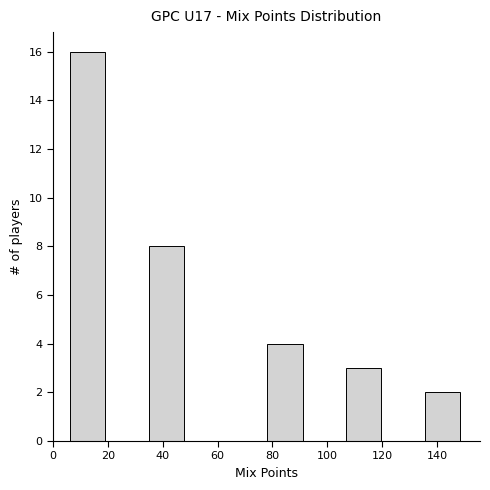

Which range on the x-axis has the tallest bar?

6.0 to 20.4